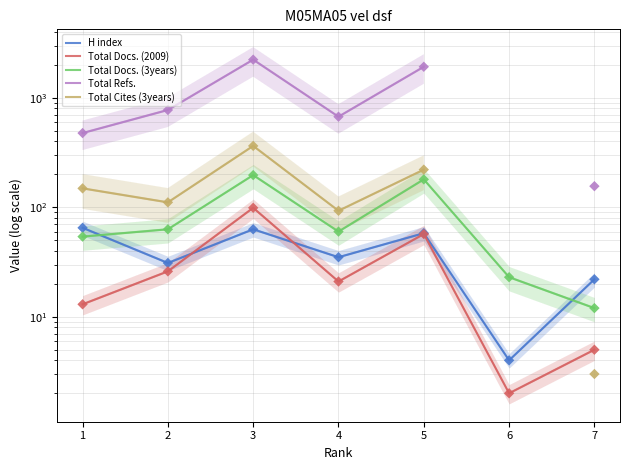

Which series contains the highest Y value?

Total Refs.